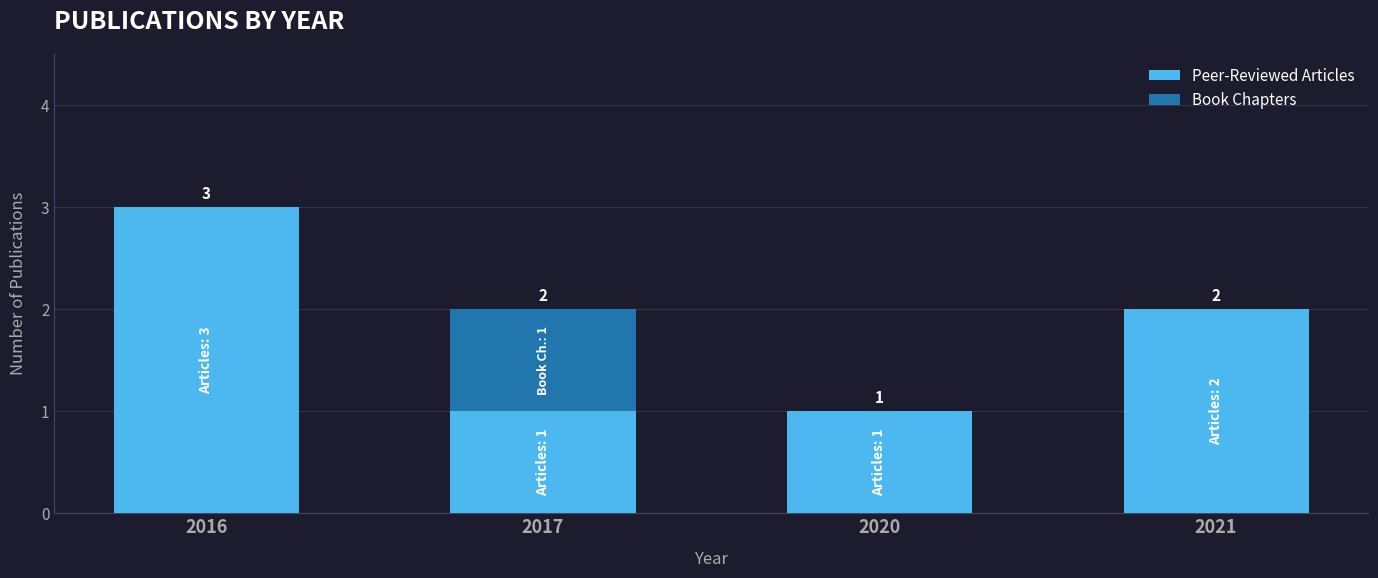

Reading left to right, list the values for the Peer-Reviewed Articles series.

2016=3	2017=1	2020=1	2021=2